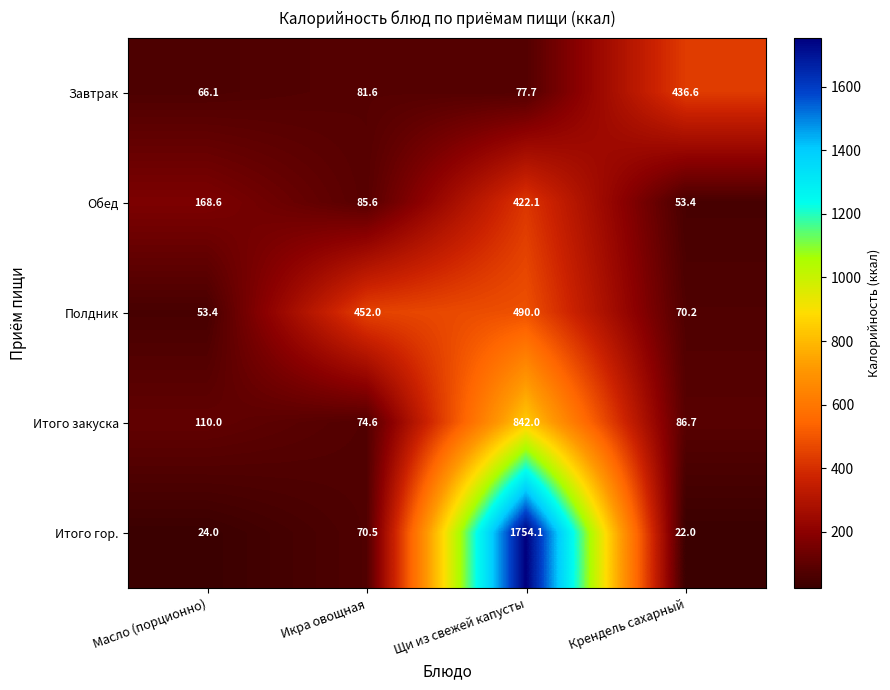

At which category does the chart reach its peak across all series?

Щи из свежей капусты